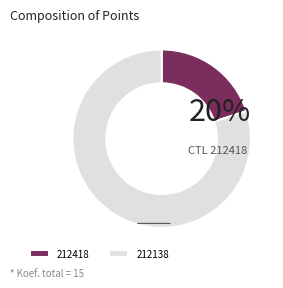

What is the smallest slice in the pie chart?

212418